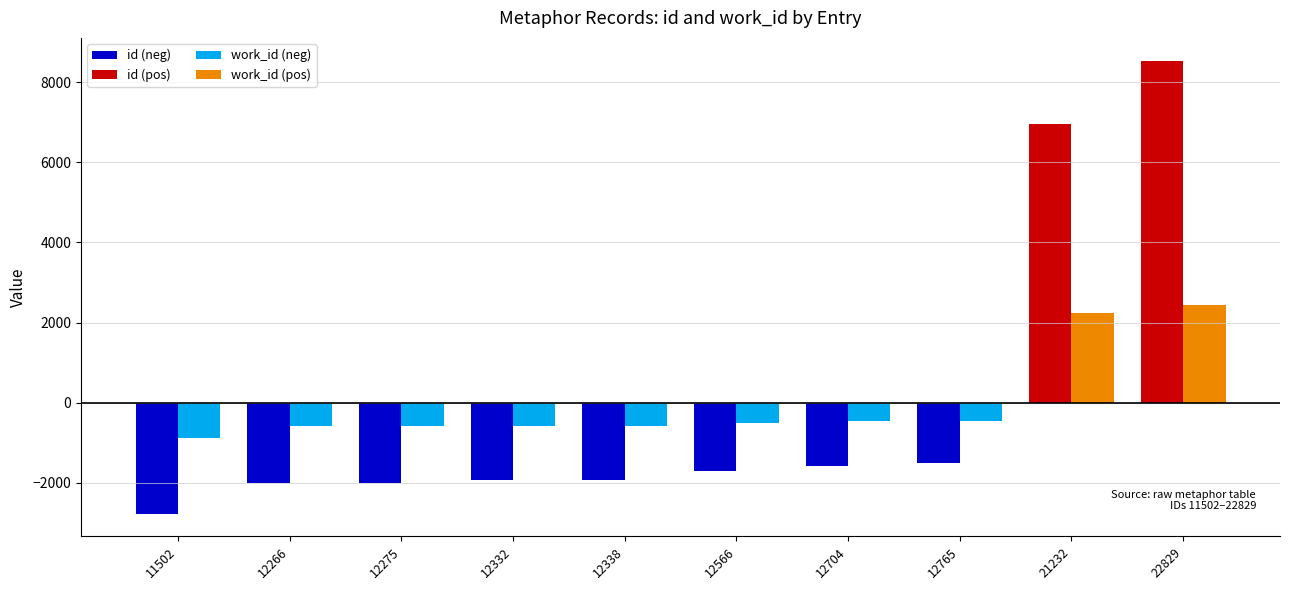

What is the difference between the highest and lowest values at 12332?

1365.0